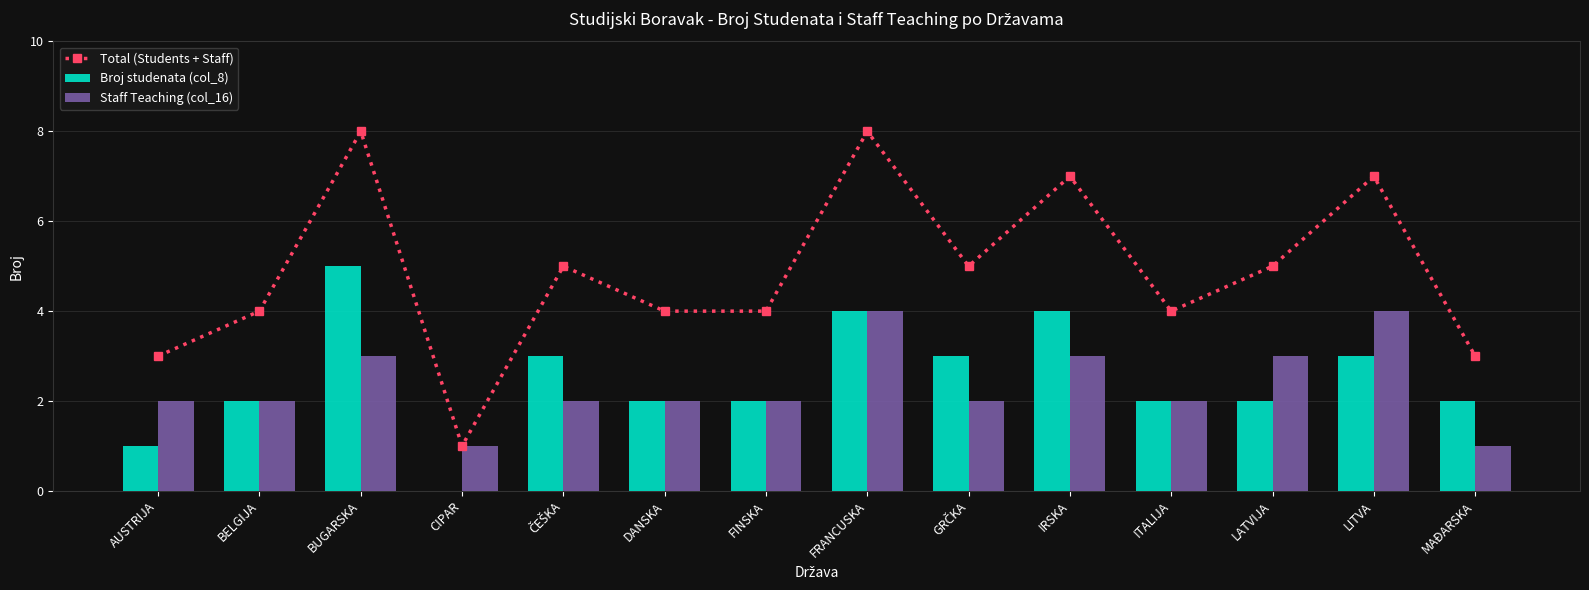

Count the Broj studenata (col_8) values in the range 2 to 3.

9